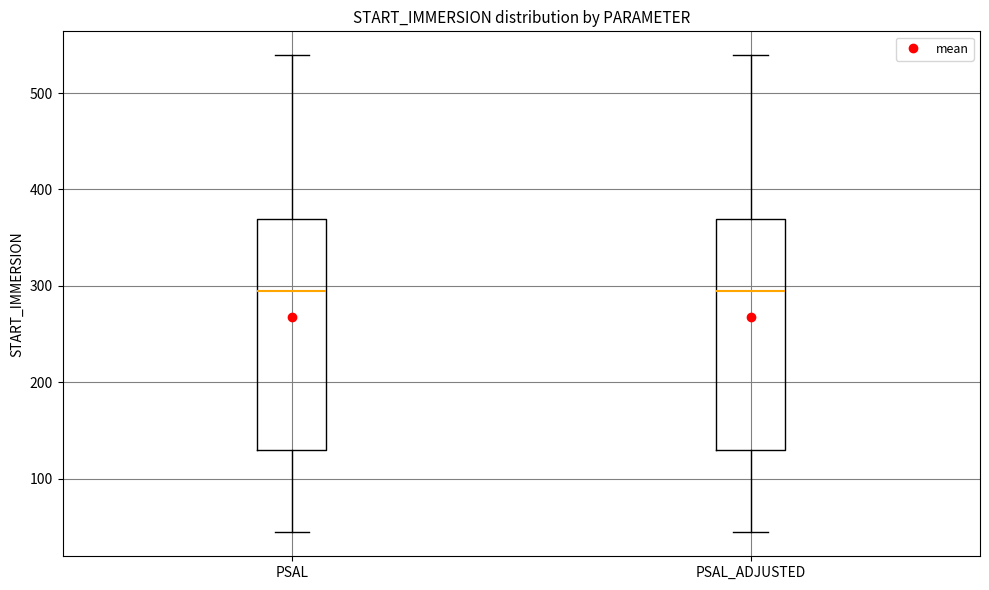

Reading left to right, transcribe this box plot: for each box, give where its median line is, the range the box spans, and where its two whiskers end, as read against the y-axis. The values are not printed on the chart, so give them approximately, as read against the axis.

PSAL: median 290, box 130 to 370, whiskers 40 to 540
PSAL_ADJUSTED: median 290, box 130 to 370, whiskers 40 to 540